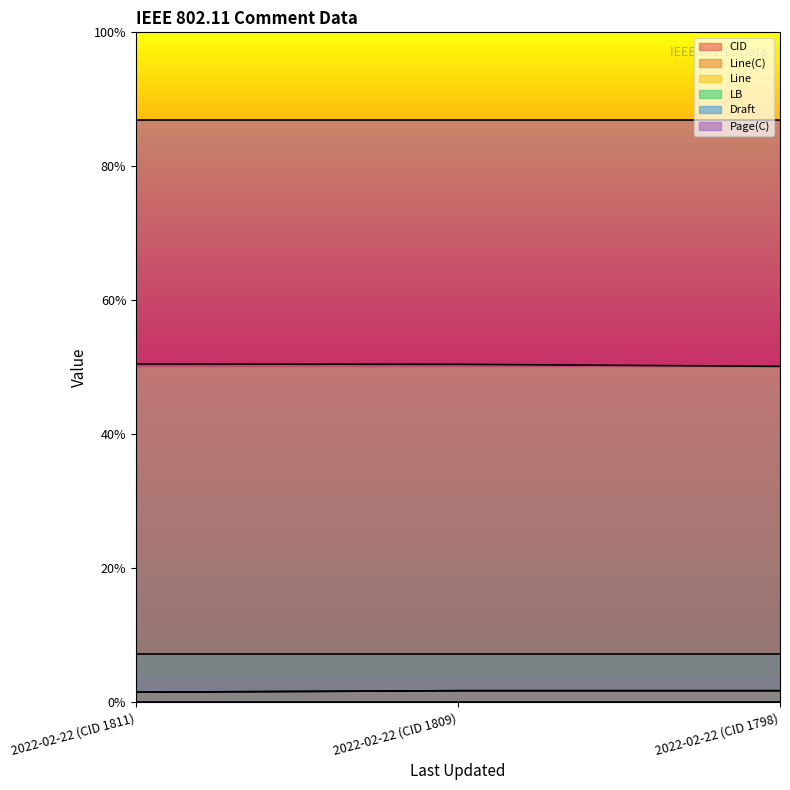

How many data points in CID are less than 1809?

1